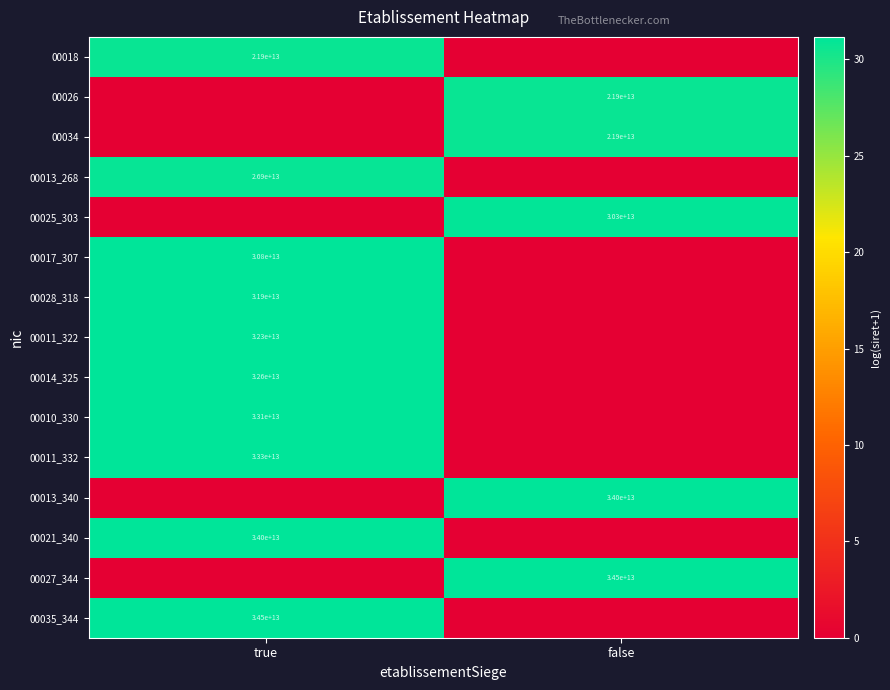

At which category does the chart reach its minimum across all series?

false